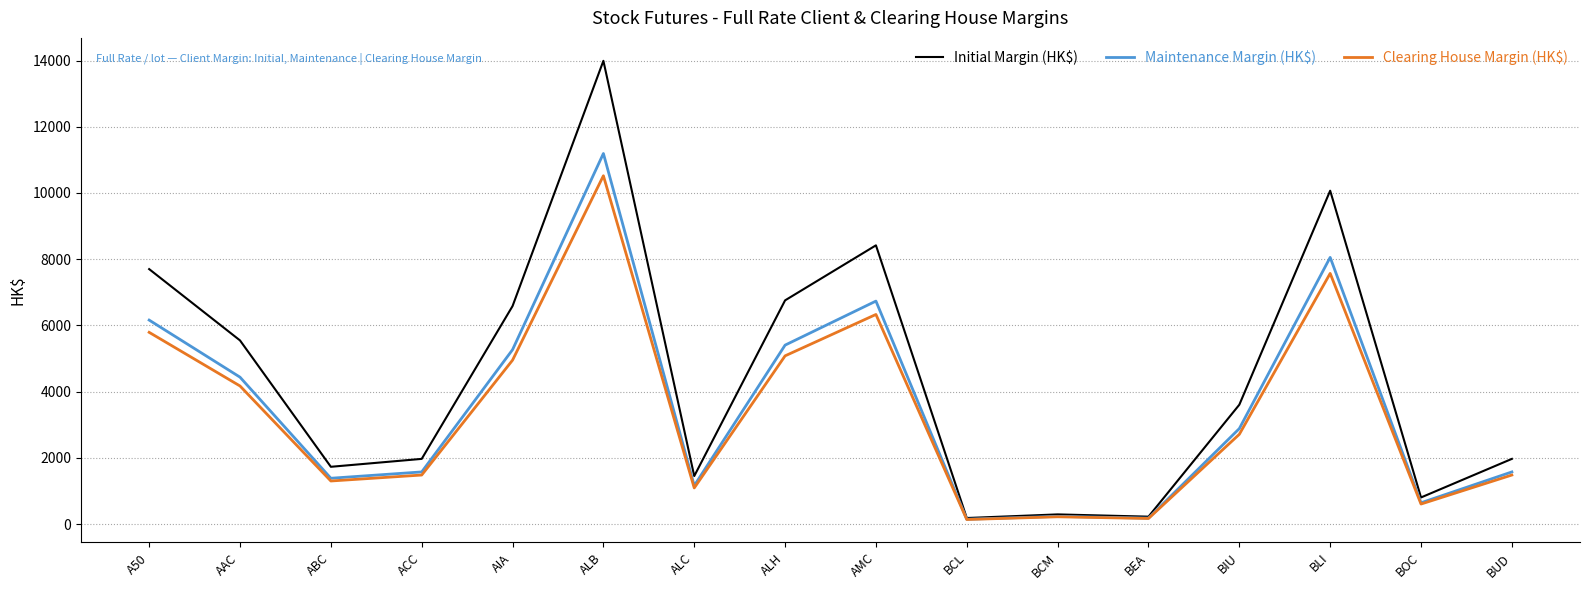

Rank the series by their maximum value, from highest to lowest.

Initial Margin (HK$), Maintenance Margin (HK$), Clearing House Margin (HK$)